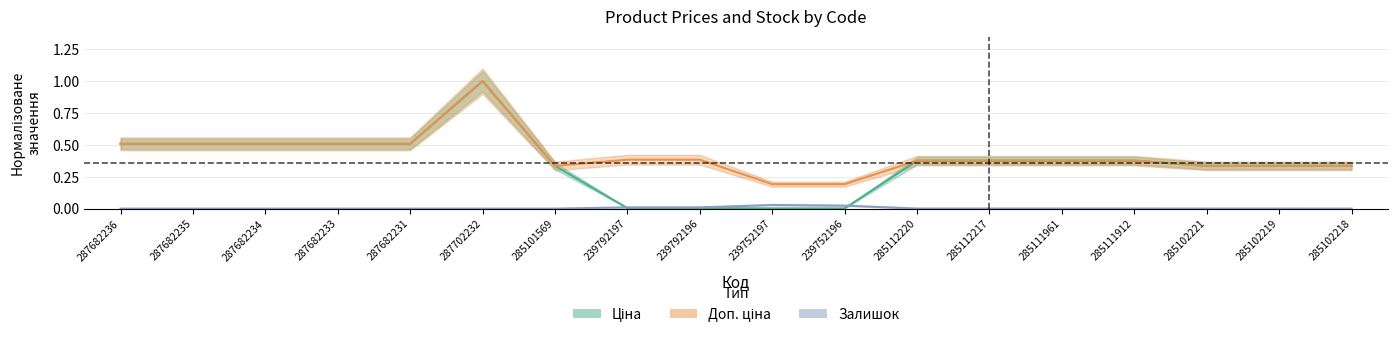

What is the label of the 11th point from the left?

239752196